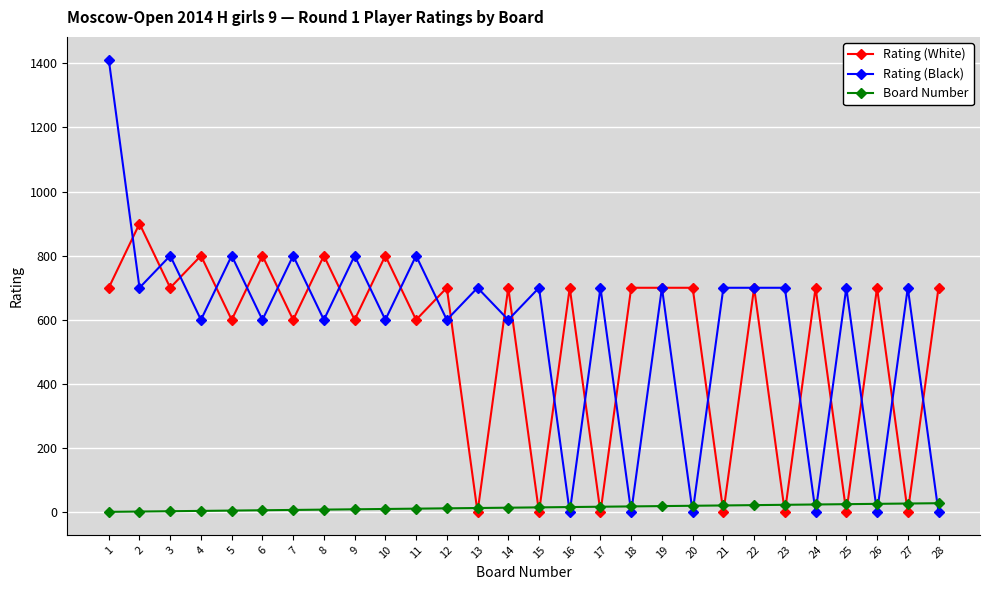

The value of Rating (White) at 17 is 288. True or false?

False